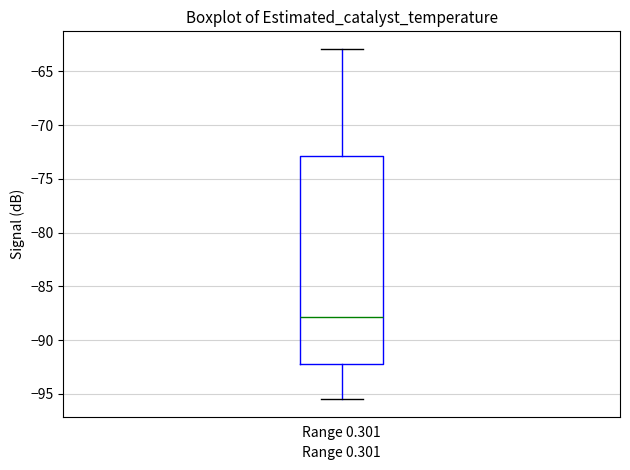

Transcribe this box plot: give where the median line is, the range the box spans, and where the two whiskers end, as read against the y-axis. The values are not printed on the chart, so give them approximately, as read against the axis.

median -88.0, box -92.0 to -73.0, whiskers -95.5 to -63.0